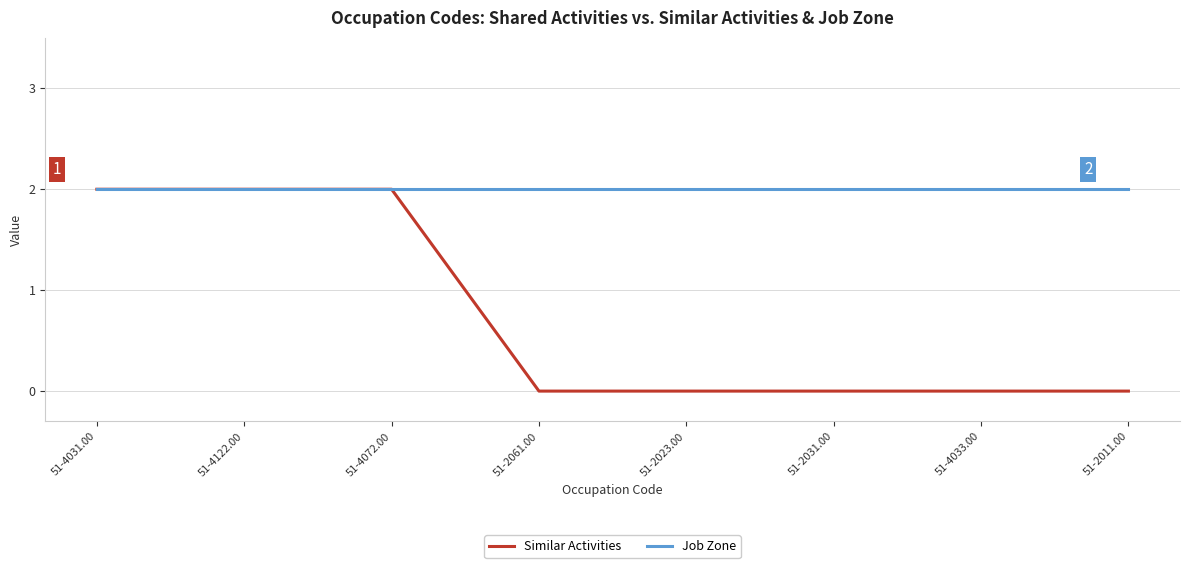

List the series in order of their overall mean, highest first.

Job Zone, Similar Activities